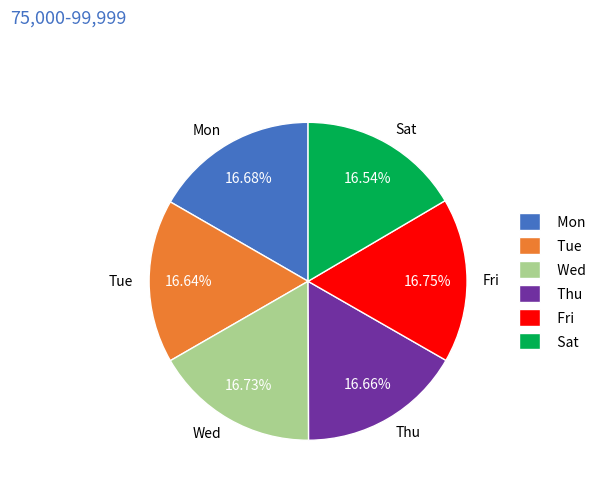

Combined, do Wed and Fri account for over 50%?

No